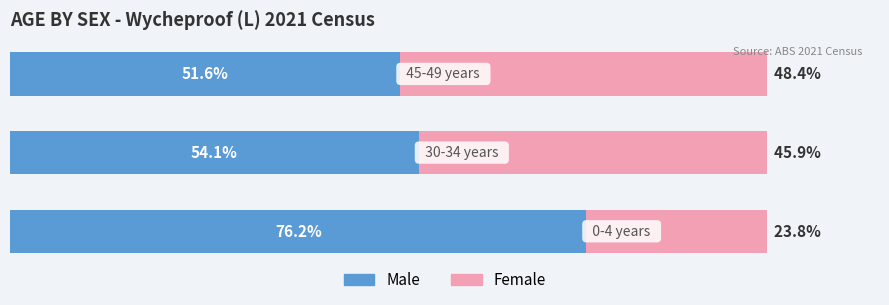

What are all the series names shown in the legend?

Male, Female